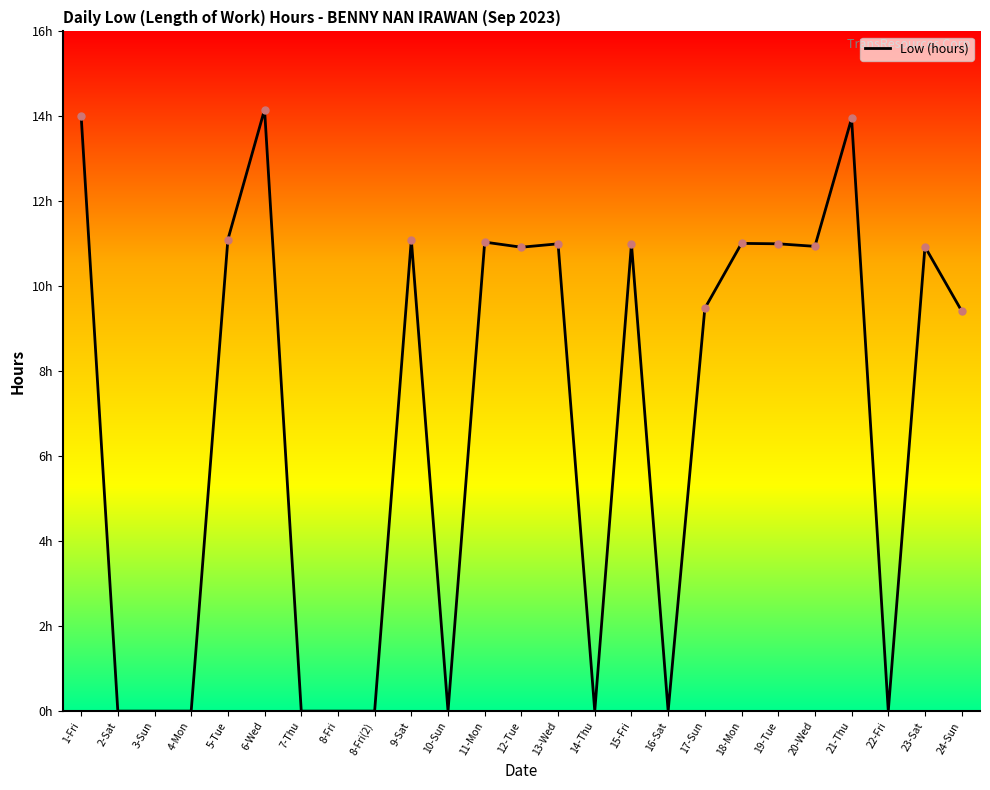

Does the chart have visible grid lines?

No